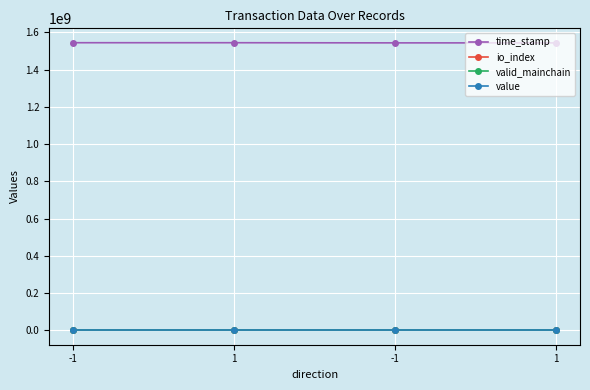

True or false: valid_mainchain and value cross at least once.

False